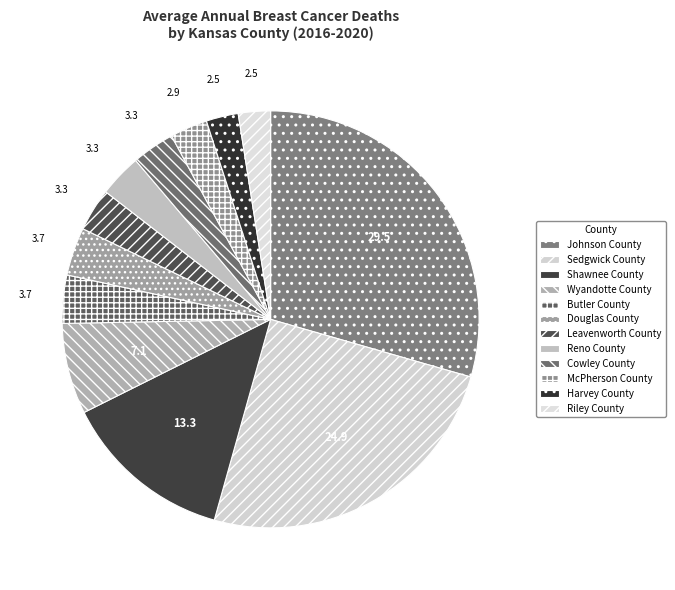

Count the number of slices in the pie.

12